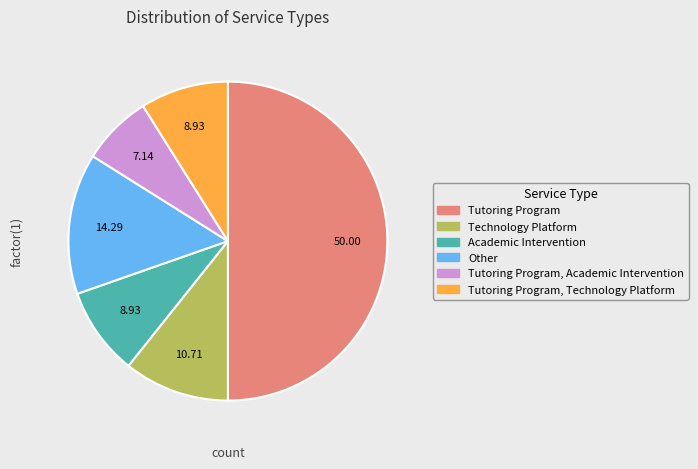

How many slices are in this pie chart?

6